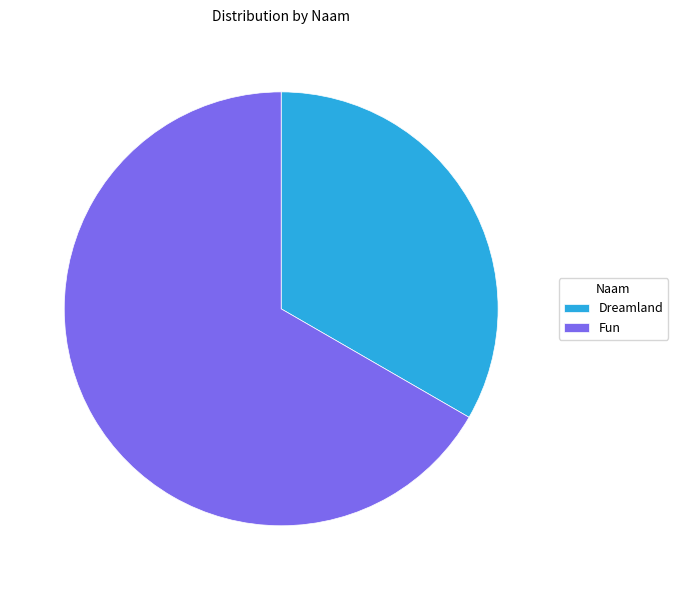

Is it true that Fun is 67% of the pie?

True